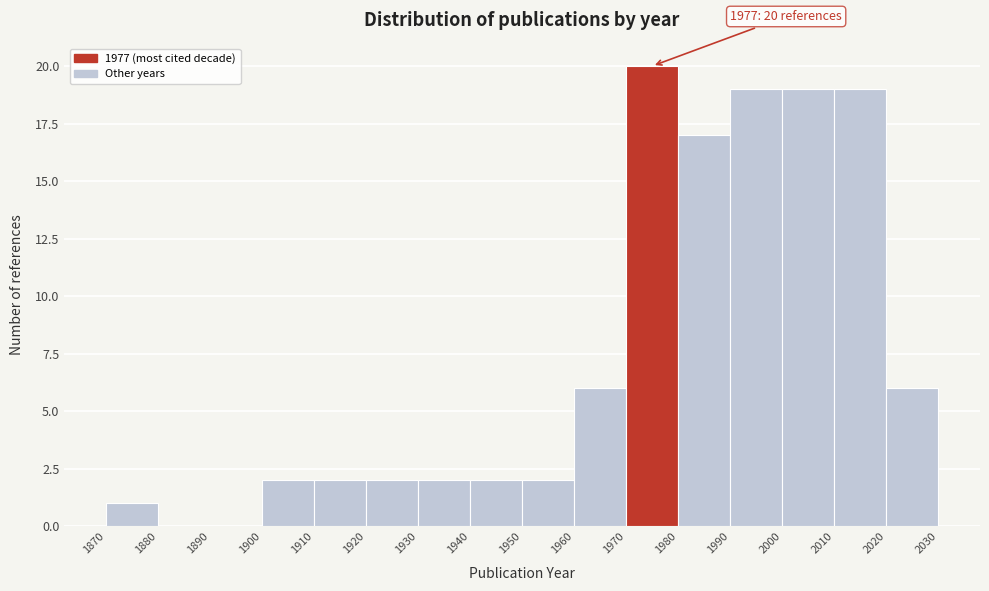

Which range on the x-axis has the tallest bar?

1970 to 1980